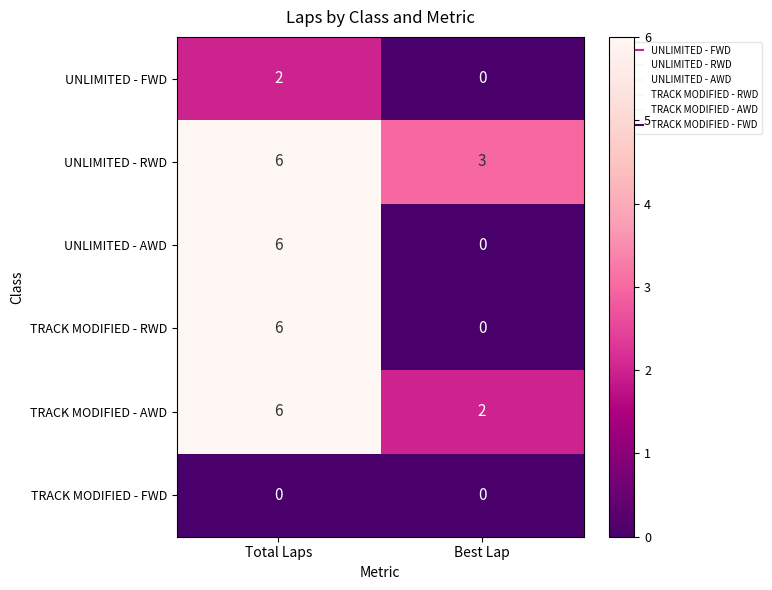

What is the spread (max minus min) of values at Best Lap?

3